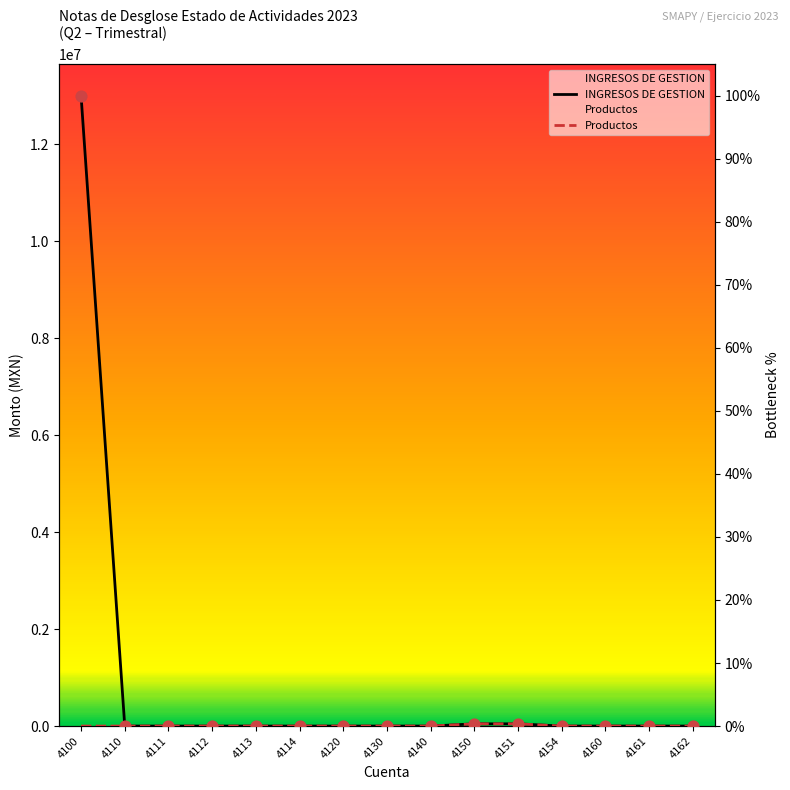

What are all the series names shown in the legend?

INGRESOS DE GESTION, Productos